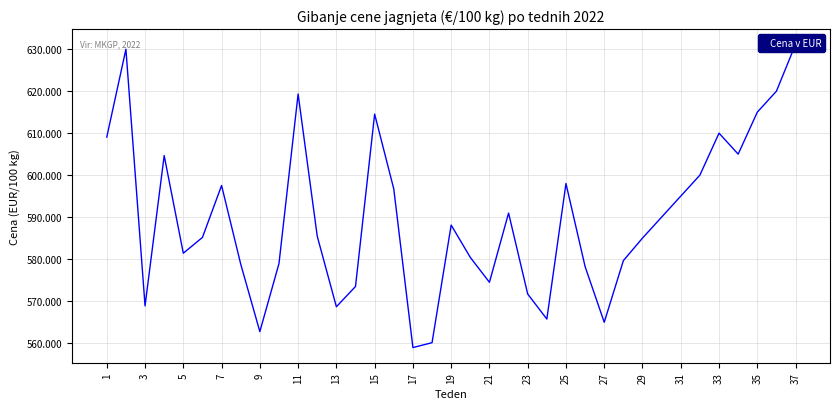

How many distinct data groups are displayed?

1